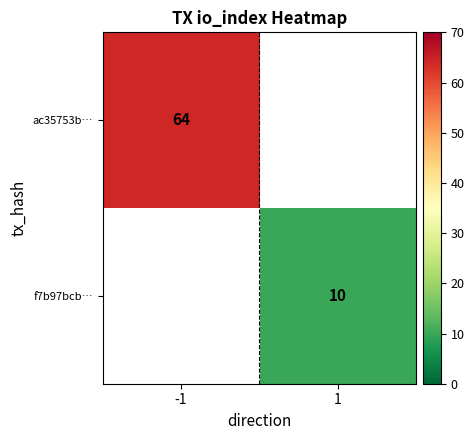

Which label corresponds to the largest value in the chart?

-1